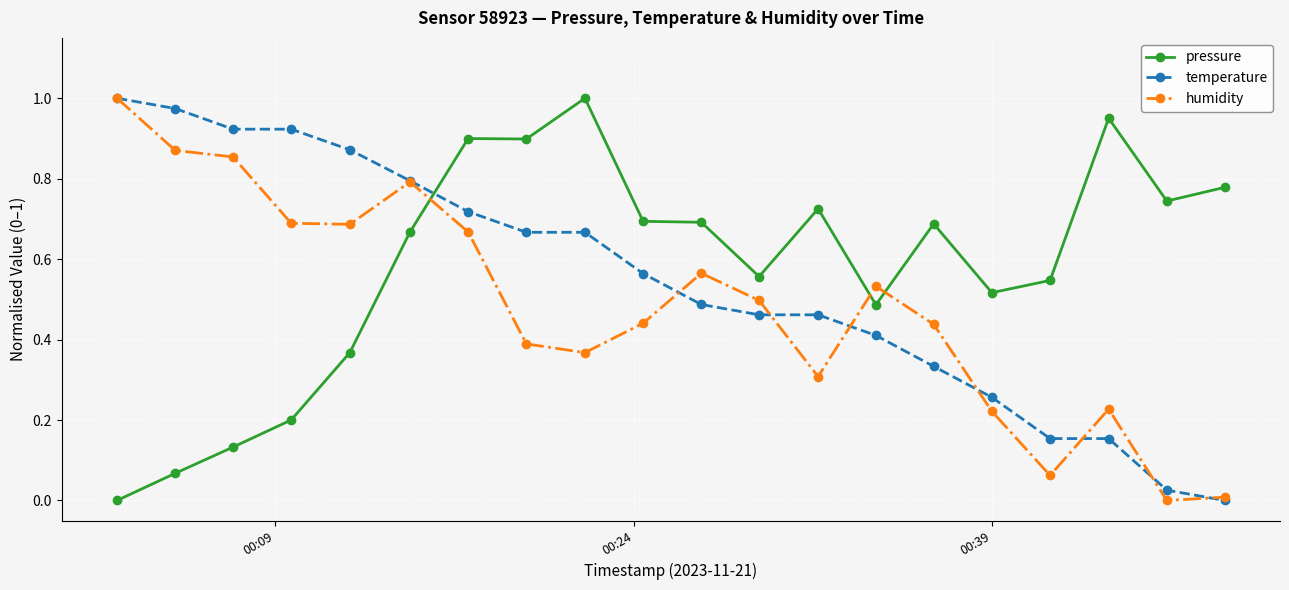

Rank the series by their average value, from highest to lowest.

pressure, temperature, humidity